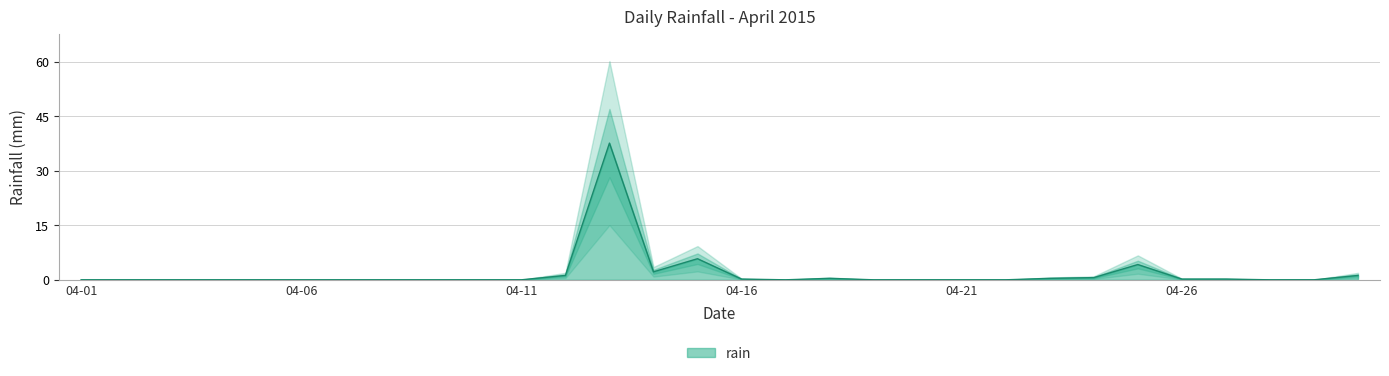

Which category has the lowest value across all series?

04-01